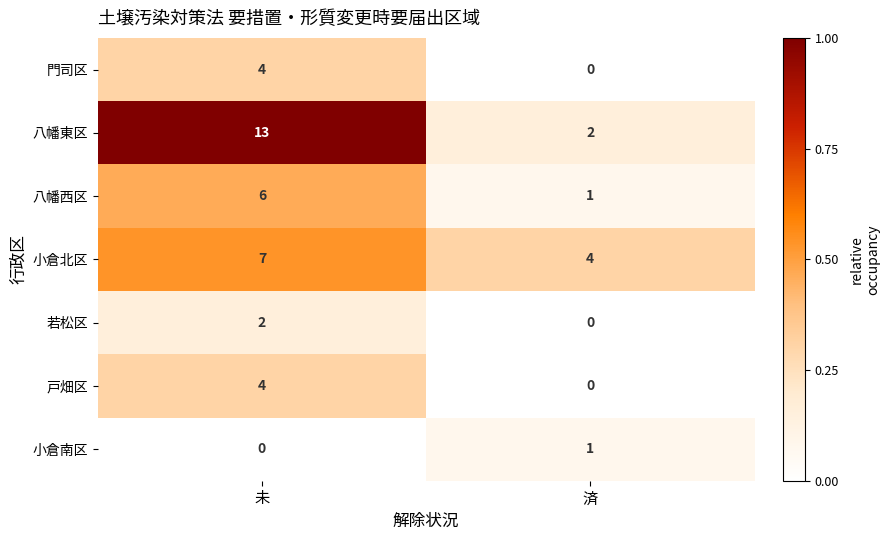

Is it true that 八幡東区 equals 2 at 済?

True